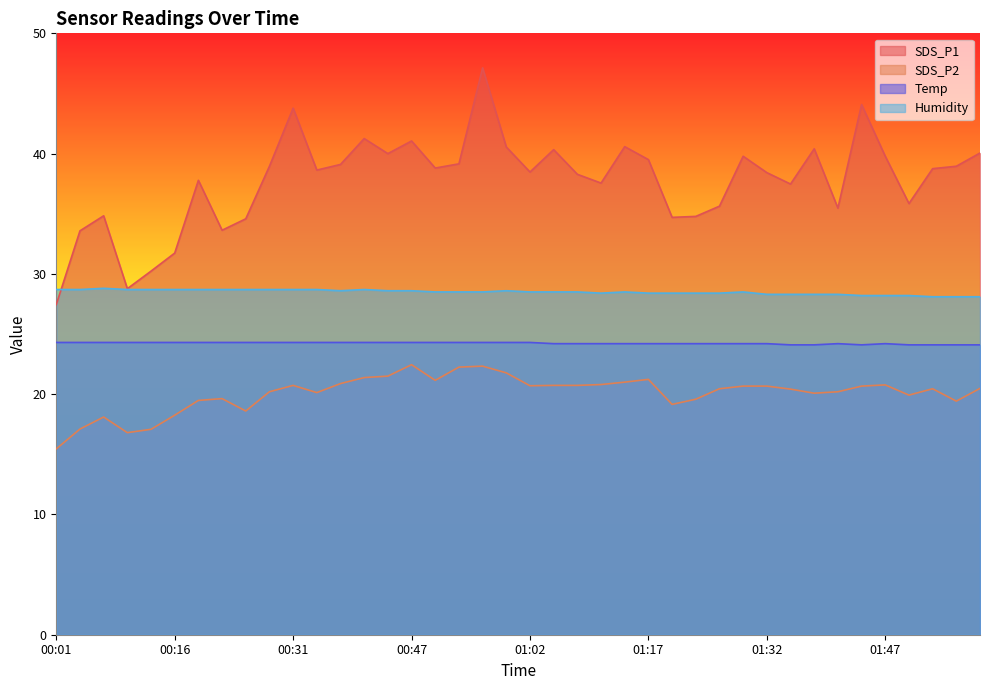

Reading left to right, what are all the values shown in this chart?

SDS_P1: 27.4	33.6	34.8	28.8	30.2	31.7	37.8	33.6	34.6	39.0	43.8	38.6	39.1	41.2	40.0	41.0	38.8	39.1	47.1	40.5	38.5	40.3	38.3	37.5	40.6	39.5	34.7	34.8	35.6	39.8	38.4	37.5	40.4	35.5	44.1	39.8	35.9	38.8	39.0	40.0
SDS_P2: 15.4	17.1	18.1	16.8	17.1	18.2	19.5	19.6	18.6	20.2	20.7	20.1	20.9	21.4	21.5	22.4	21.1	22.2	22.3	21.8	20.7	20.7	20.7	20.8	21.0	21.2	19.1	19.6	20.4	20.7	20.7	20.4	20.1	20.2	20.7	20.8	19.9	20.4	19.4	20.5
Temp: 24.3	24.3	24.3	24.3	24.3	24.3	24.3	24.3	24.3	24.3	24.3	24.3	24.3	24.3	24.3	24.3	24.3	24.3	24.3	24.3	24.3	24.2	24.2	24.2	24.2	24.2	24.2	24.2	24.2	24.2	24.2	24.1	24.1	24.2	24.1	24.2	24.1	24.1	24.1	24.1
Humidity: 28.7	28.7	28.8	28.7	28.7	28.7	28.7	28.7	28.7	28.7	28.7	28.7	28.6	28.7	28.6	28.6	28.5	28.5	28.5	28.6	28.5	28.5	28.5	28.4	28.5	28.4	28.4	28.4	28.4	28.5	28.3	28.3	28.3	28.3	28.2	28.2	28.2	28.1	28.1	28.1